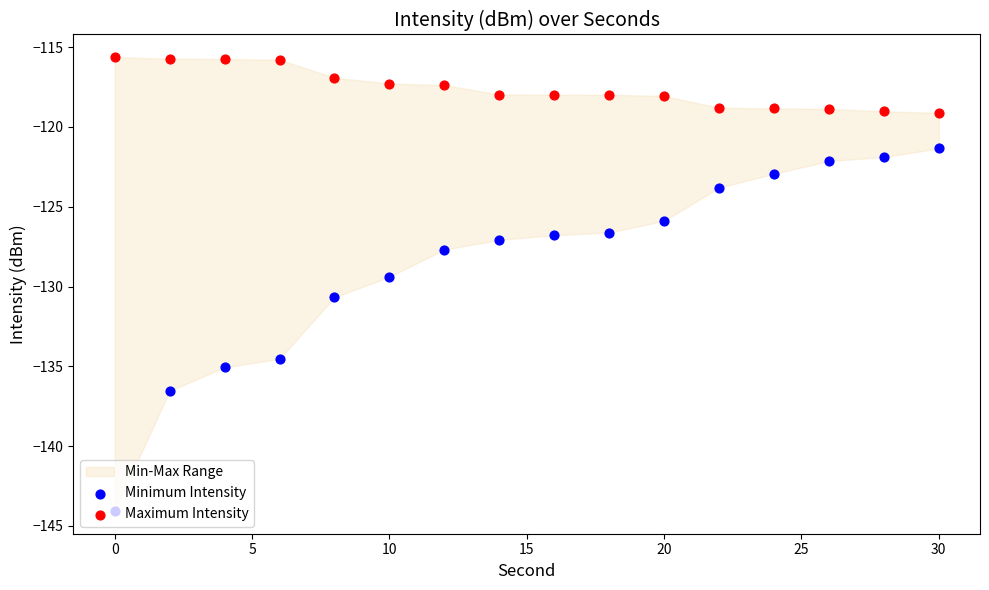

Which series contains the highest Y value?

Maximum Intensity